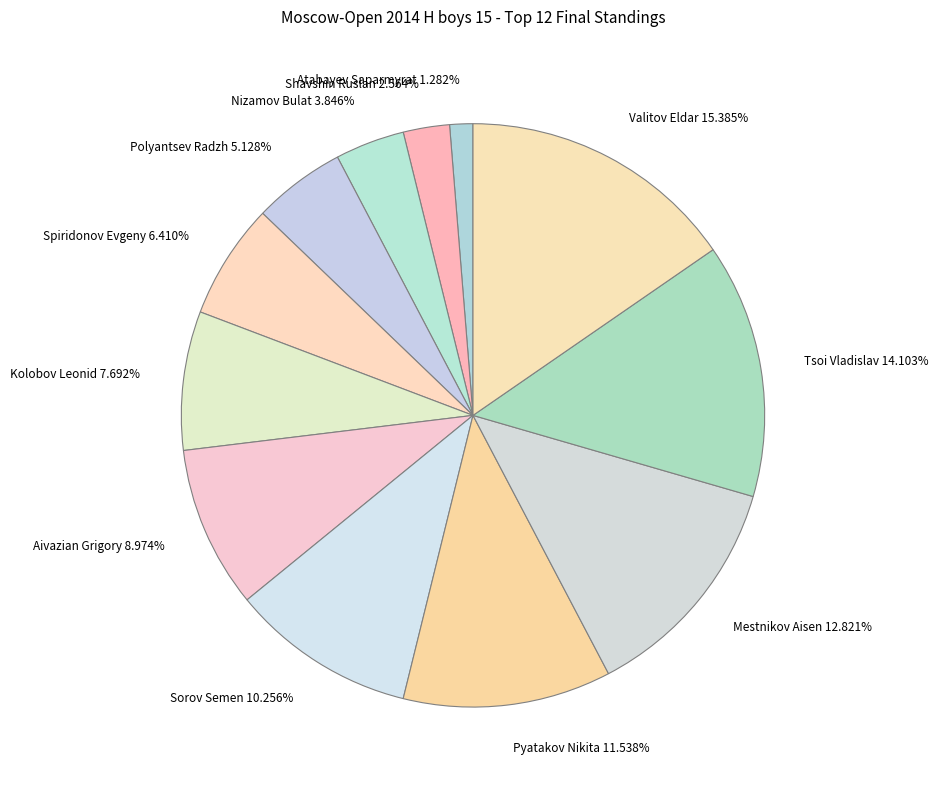

Is there a majority slice in this chart?

No